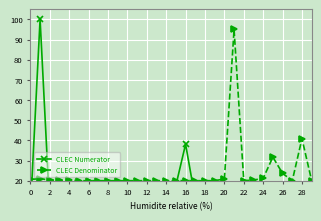

True or false: CLEC Denominator has a value of 5.1 at 24.

False